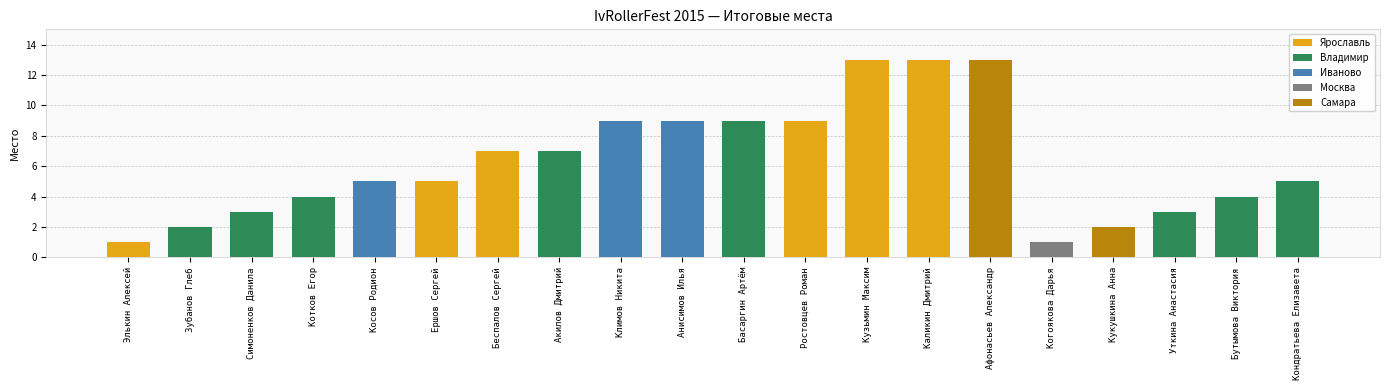

Rank the categories by value from lowest to highest.

Элькин Алексей, Когоякова Дарья, Зубанов Глеб, Кукушкина Анна, Симоненков Данила, Уткина Анастасия, Котков Егор, Бутымова Виктория, Косов Родион, Ершов Сергей, Кондратьева Елизавета, Беспалов Сергей, Акилов Дмитрий, Климов Никита, Анисимов Илья, Басаргин Артём, Ростовцев Роман, Кузьмин Максим, Каликин Дмитрий, Афонасьев Александр